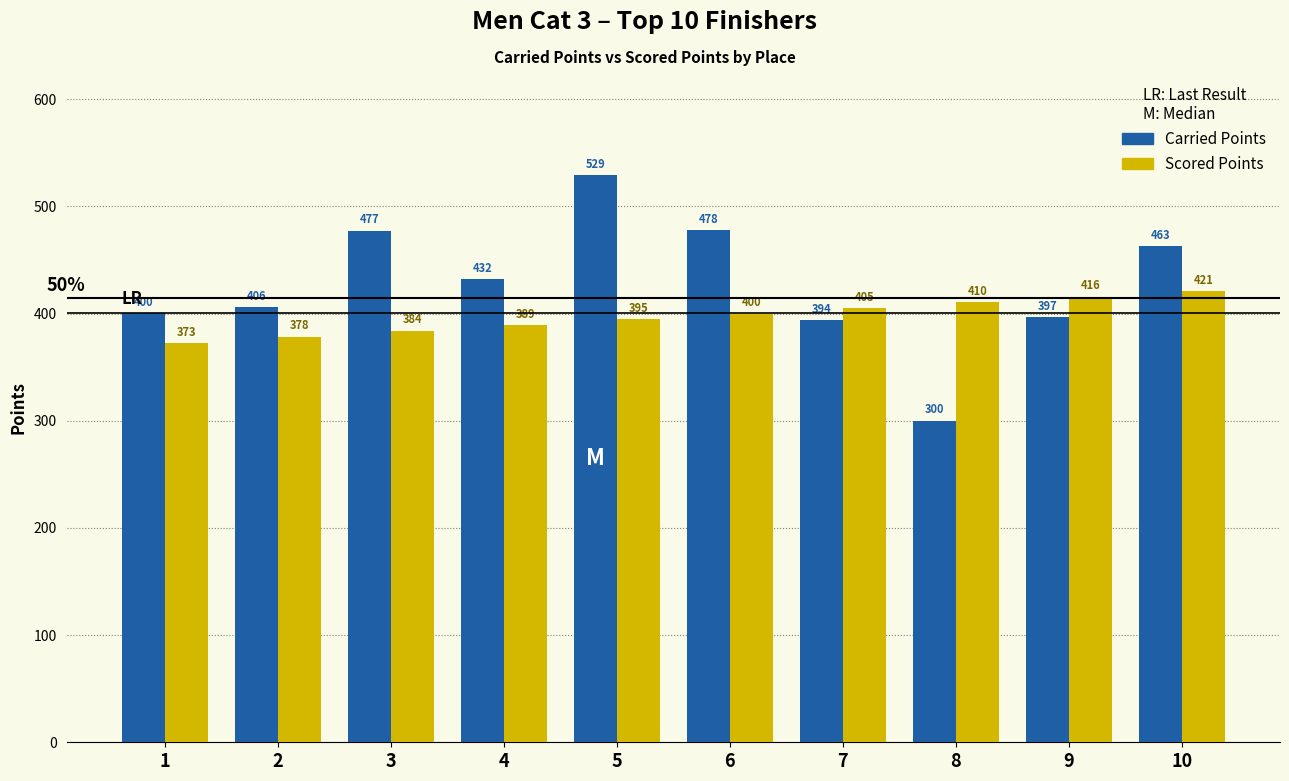

Which category has the highest value in the Scored Points series?

10